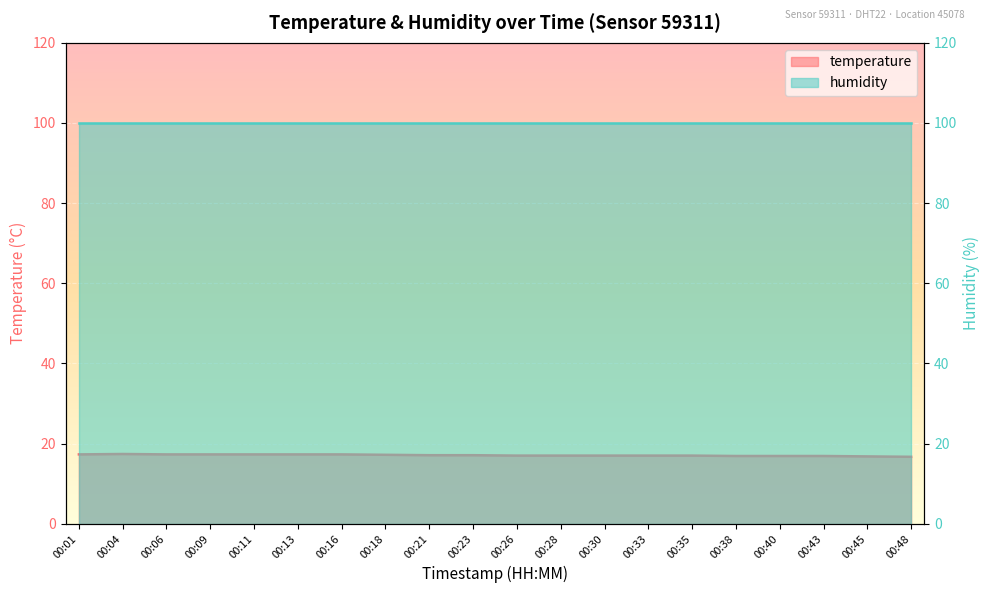

What is the value of the 18th point from the left?

16.9